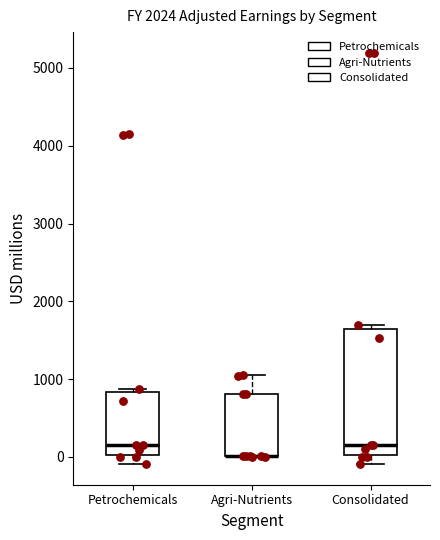

Reading left to right, transcribe this box plot: for each box, give where its median line is, the range the box spans, and where its two whiskers end, as read against the y-axis. The values are not printed on the chart, so give them approximately, as read against the axis.

Petrochemicals: median 200, box 0 to 800, whiskers -100 to 900
Agri-Nutrients: median 0 (drawn on the box's lower edge), box 0 to 800, whiskers 0 to 1100
Consolidated: median 200, box 0 to 1600, whiskers -100 to 1700